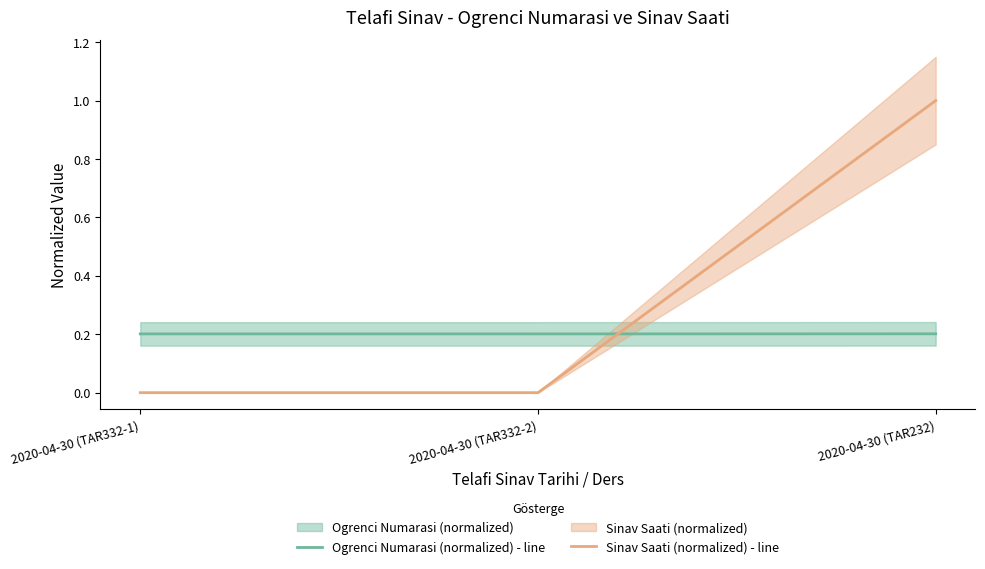

Which has a higher value, 2020-04-30 (TAR332-1) or 2020-04-30 (TAR332-2)?

2020-04-30 (TAR332-2)